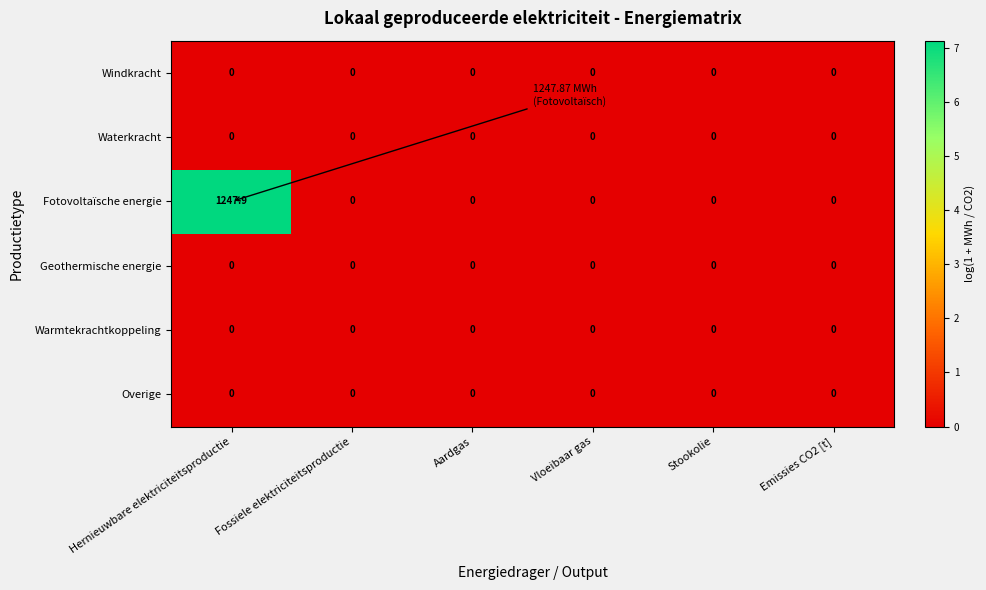

Which category has the highest value across all series?

Hernieuwbare elektriciteitsproductie